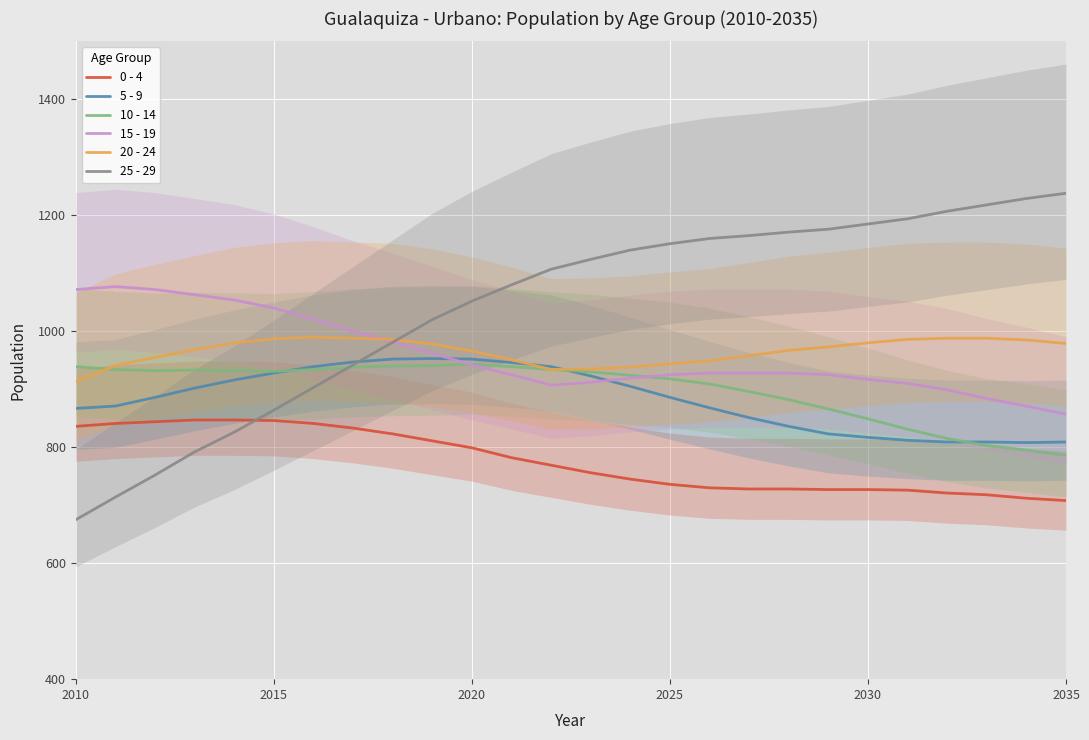

Read the 20 - 24 value at 2010, to the nearest 5.

915